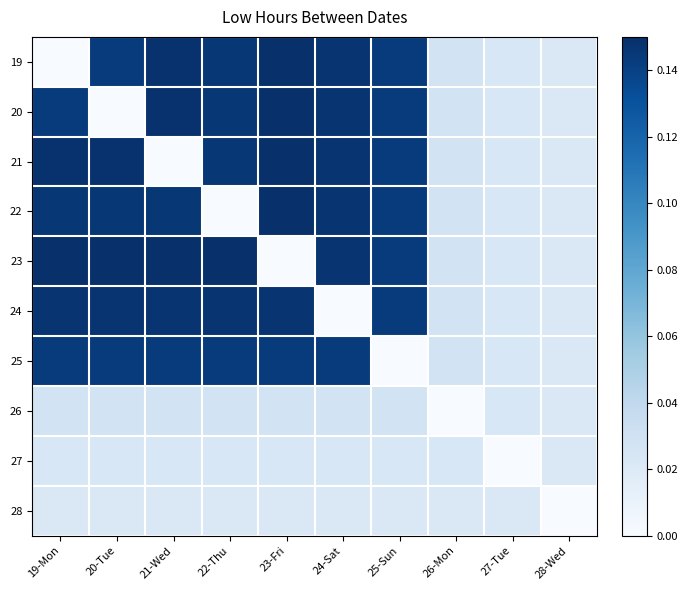

Between 19-Mon and 25-Sun, which series saw the biggest shift?

19